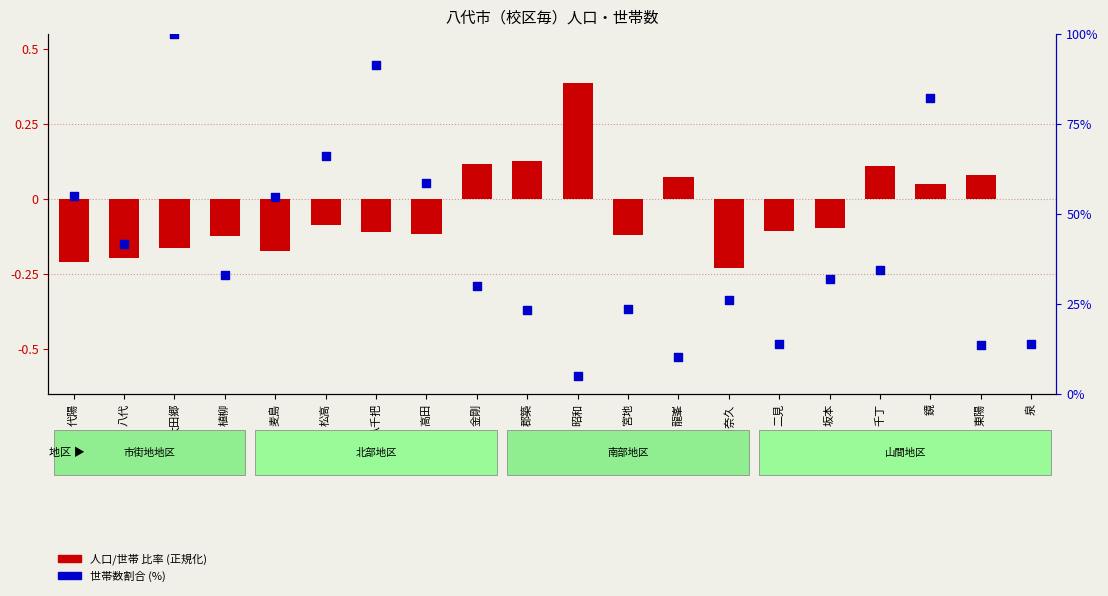

Which series reaches the maximum Y coordinate?

世帯数割合 (%)